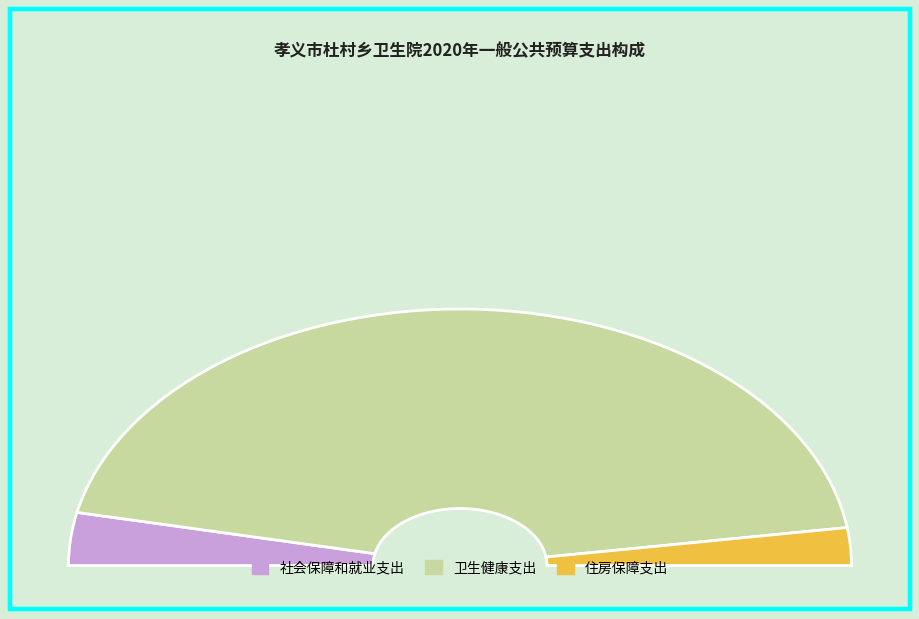

How many slices are in this pie chart?

3